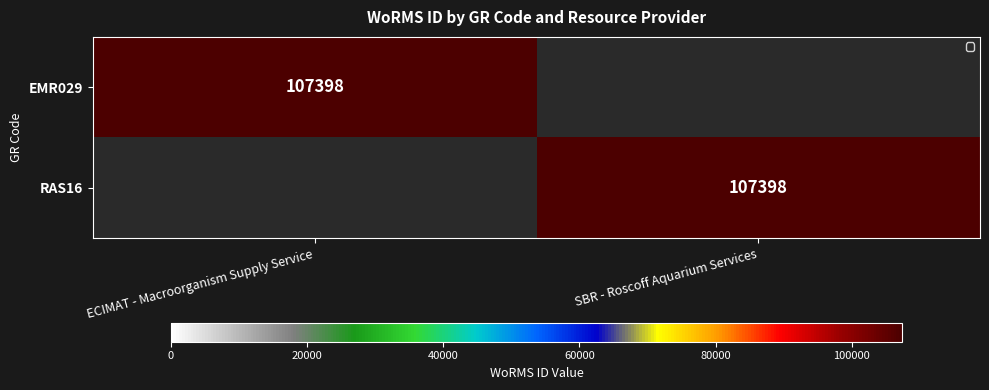

The EMR029 series shows 62425 at ECIMAT - Macroorganism Supply Service. True or false?

False